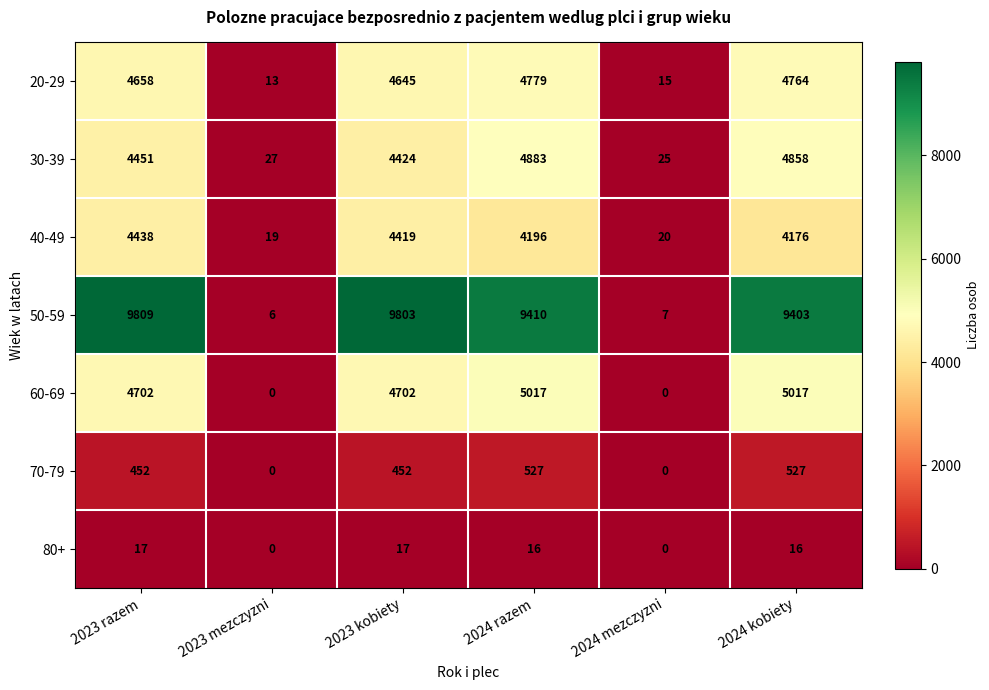

What is the maximum value shown in the chart?

9809